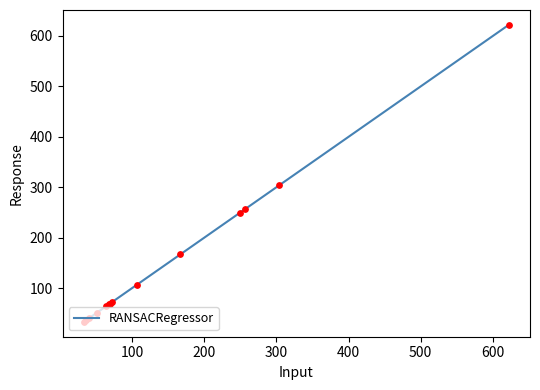

What is the greatest value displayed?

622